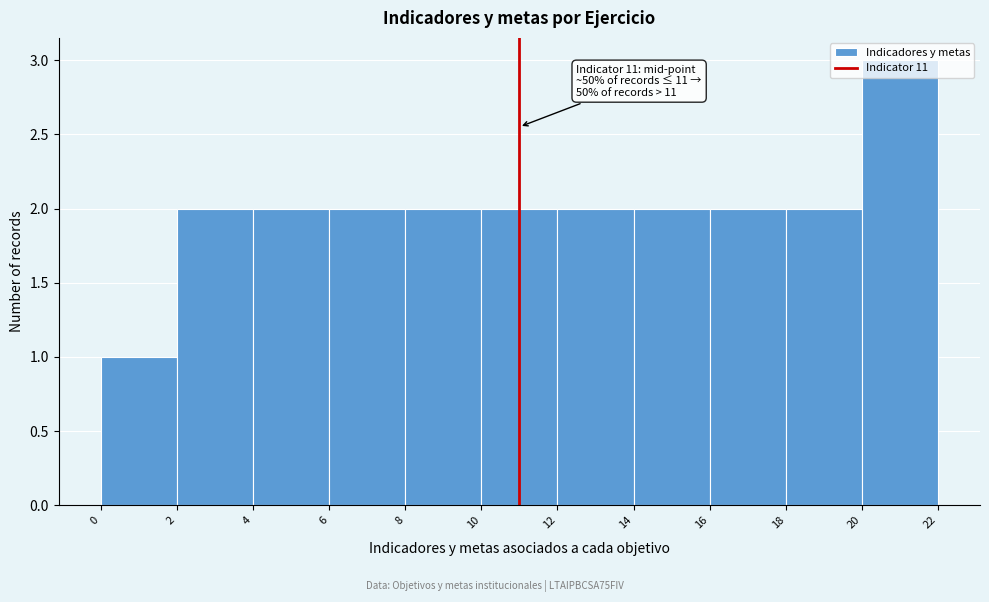

Over which range of the x-axis is the bar tallest?

20 to 22